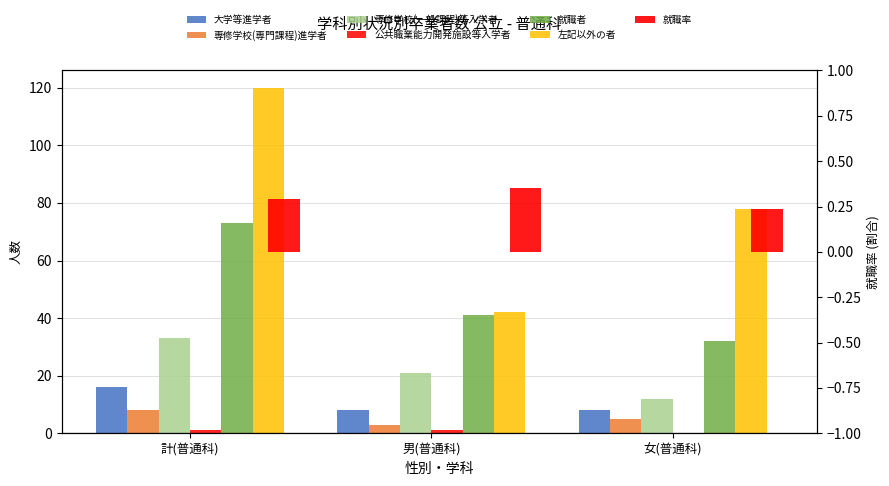

At which label does 専修学校(専門課程)進学者 reach its minimum?

男(普通科)